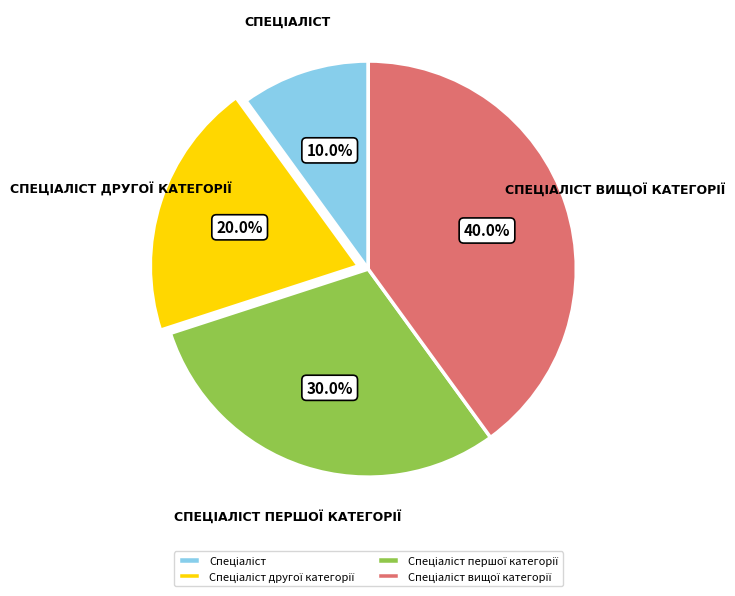

Is there a majority slice in this chart?

No